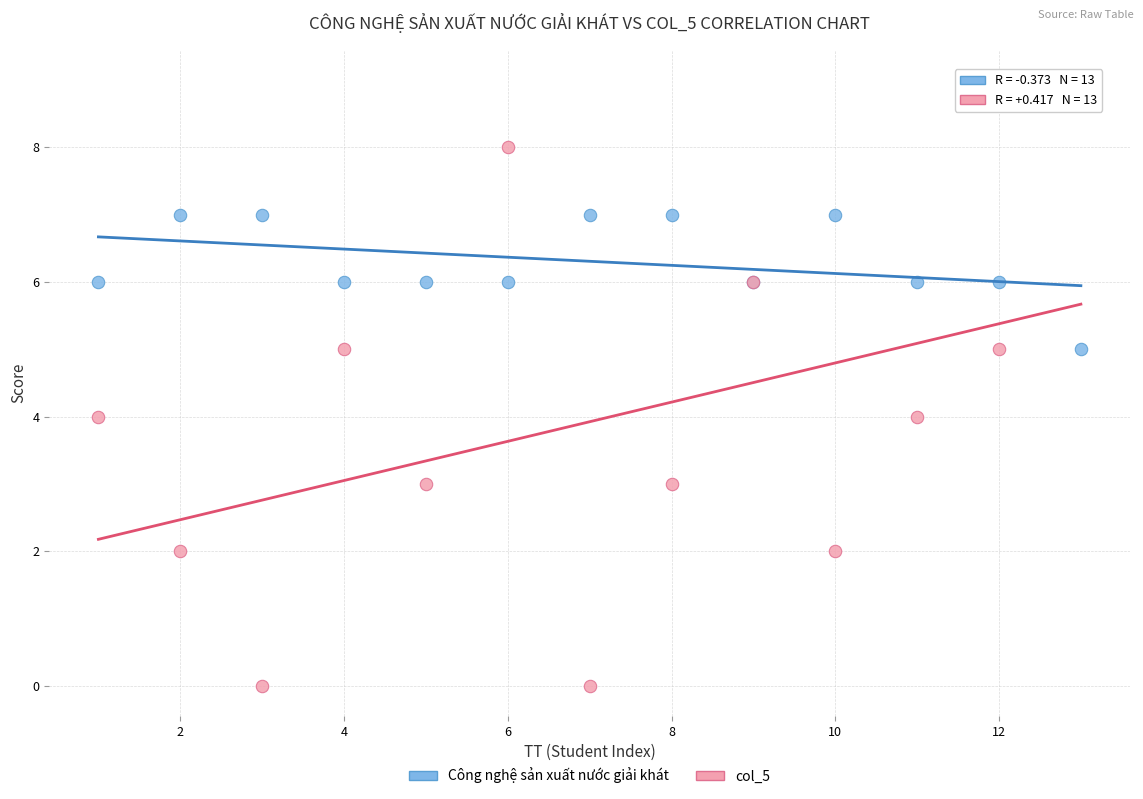

Which series contains the highest Y value?

col_5